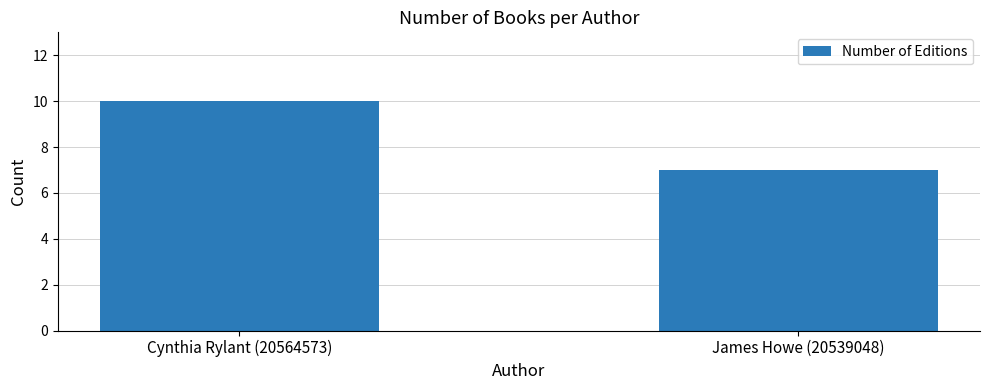

What is the label of the 1st bar from the right?

James Howe (20539048)